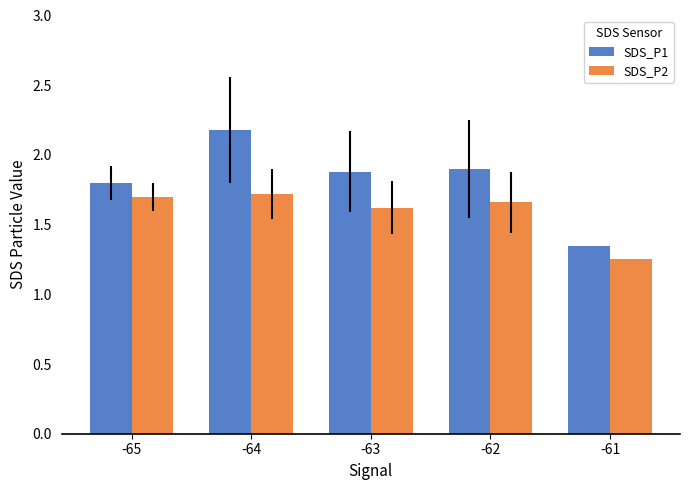

What is the sum of the SDS_P2 values at -61 and -64?

3.0